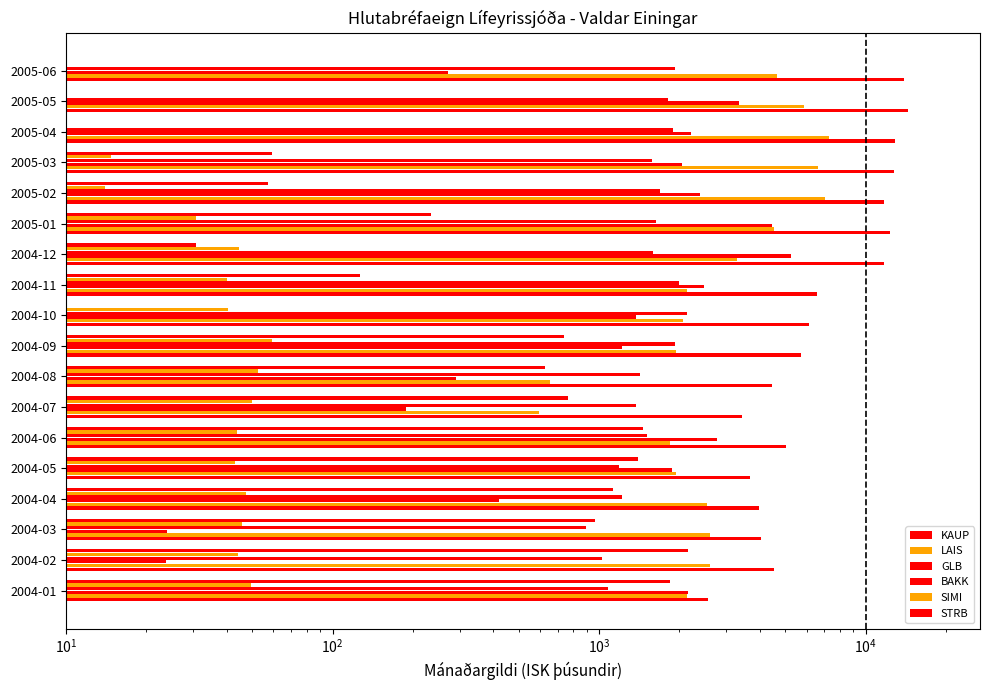

What is the lowest value of the KAUP series?

2558.8